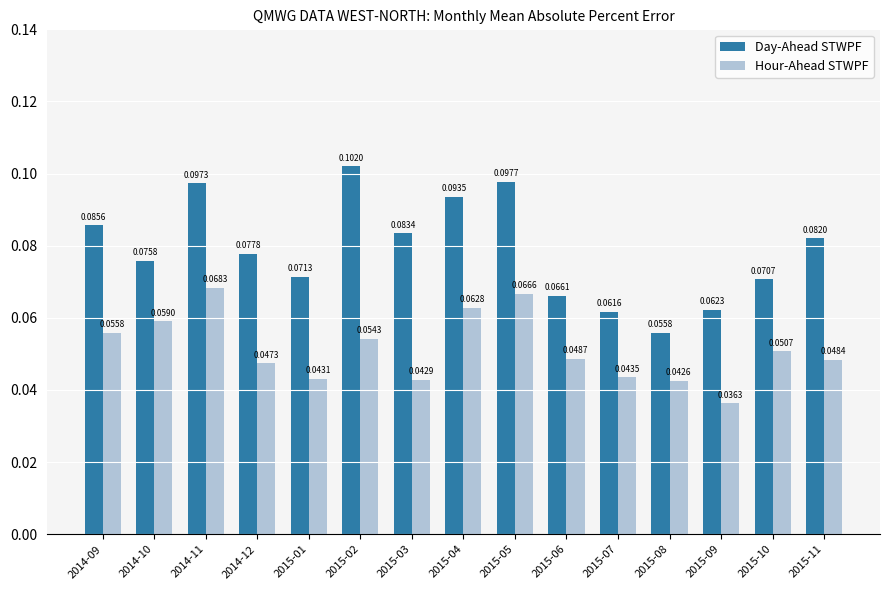

What is the label of the 2nd bar from the left?

2014-10